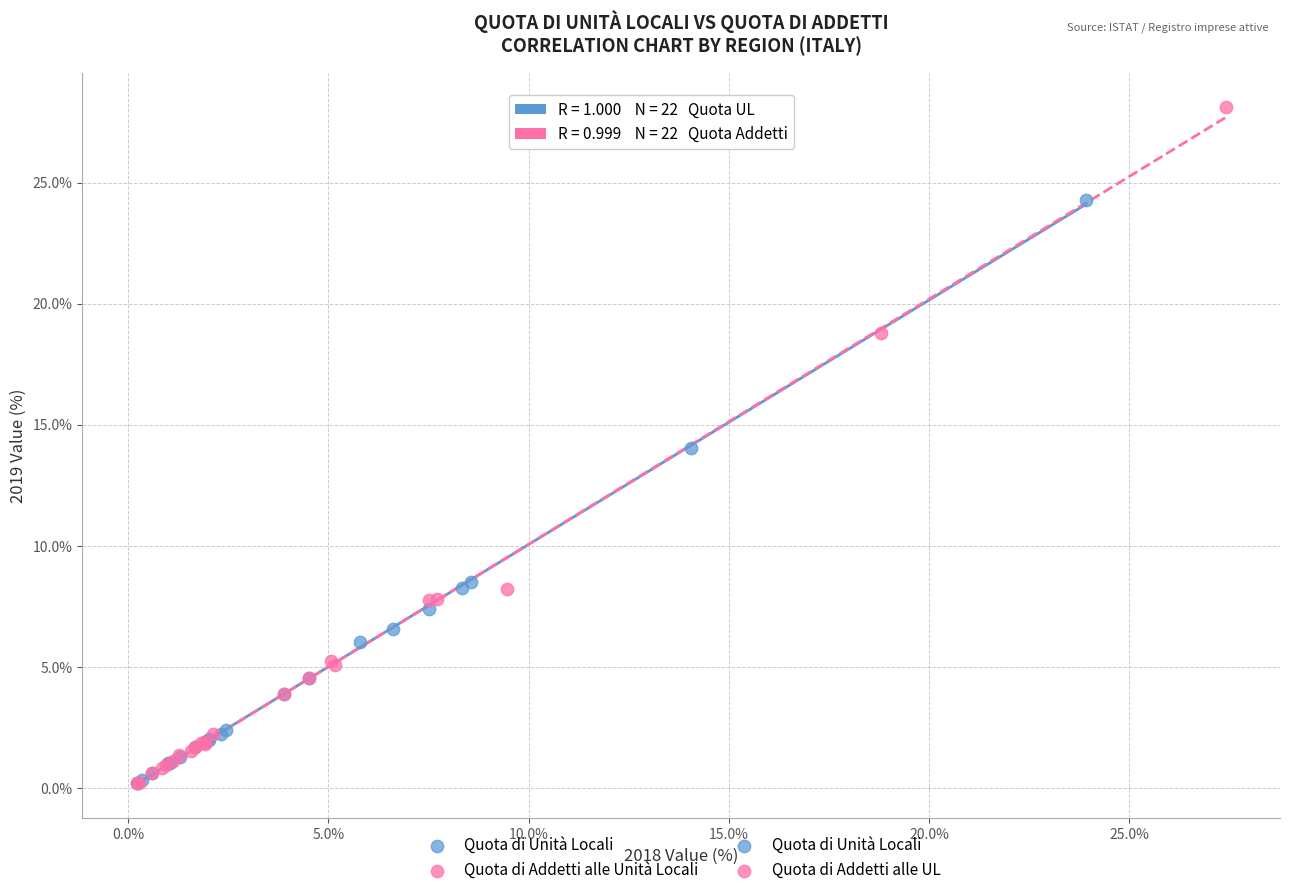

Which series has the widest spread of Y values?

Quota di Addetti alle Unità Locali